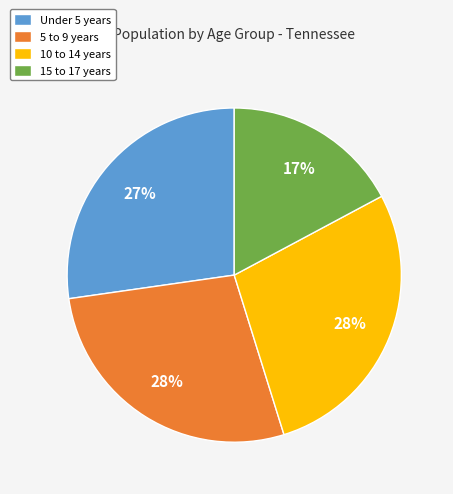

To the nearest percent, what is the average slice percentage?

25%